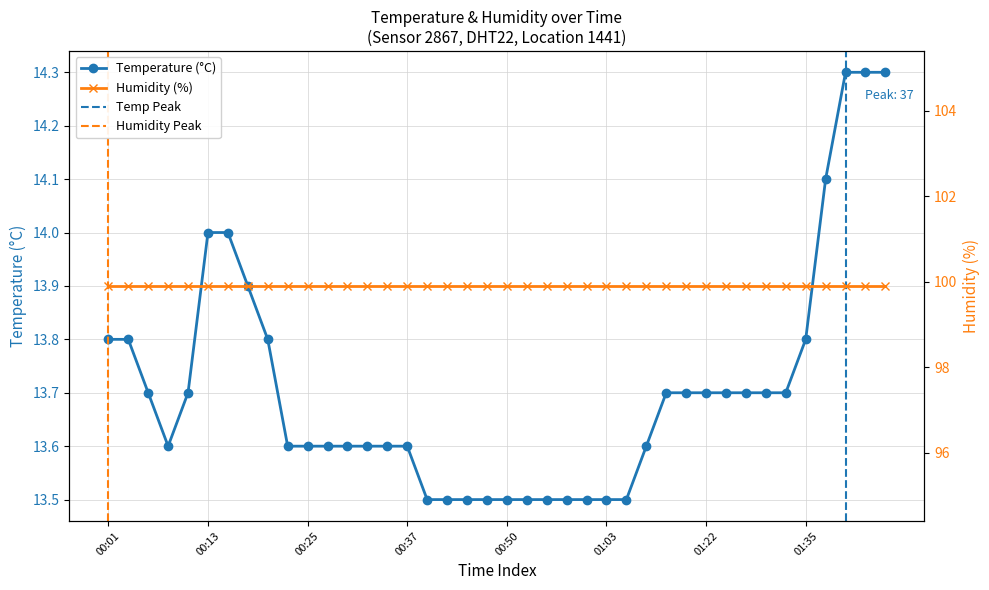

What is the maximum value shown in the chart?

14.3